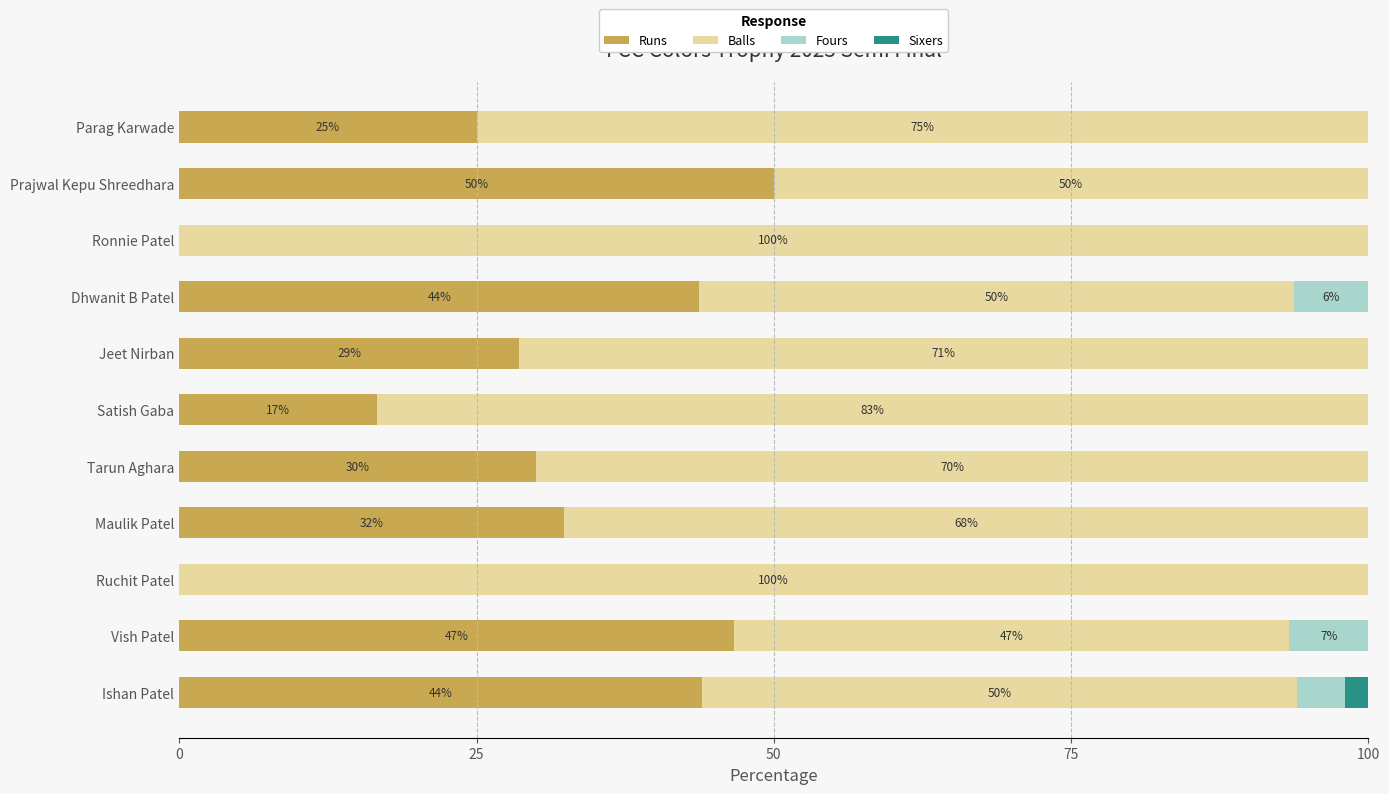

The Runs series shows 31.7 at Ruchit Patel. True or false?

False